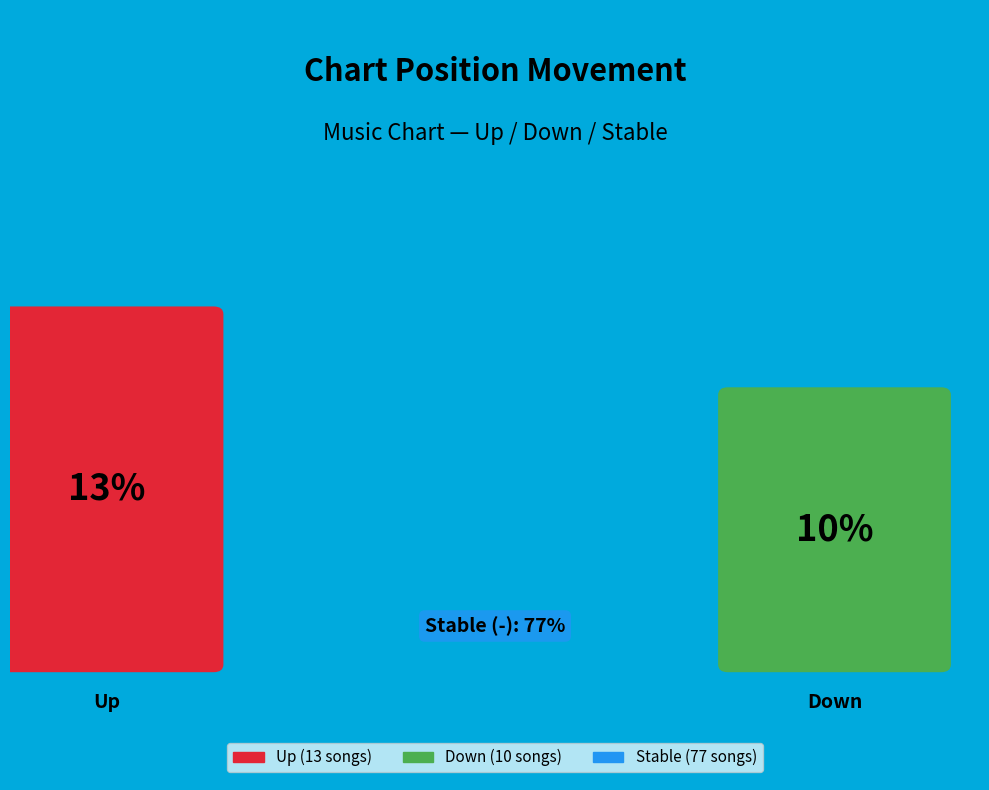

Rank the categories by value from lowest to highest.

down, up, -